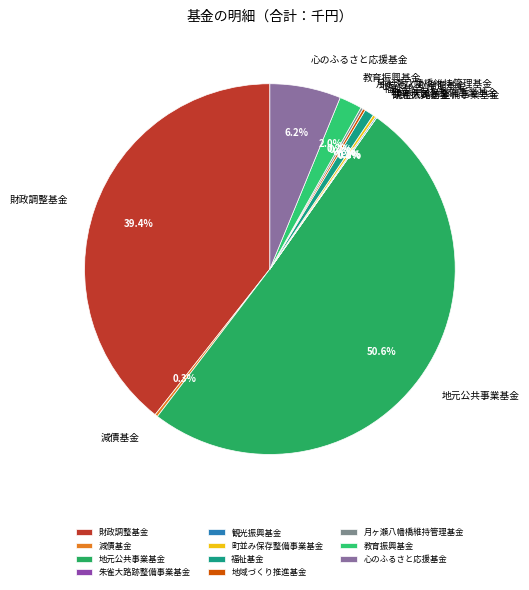

Which slice represents more than half of the pie?

地元公共事業基金